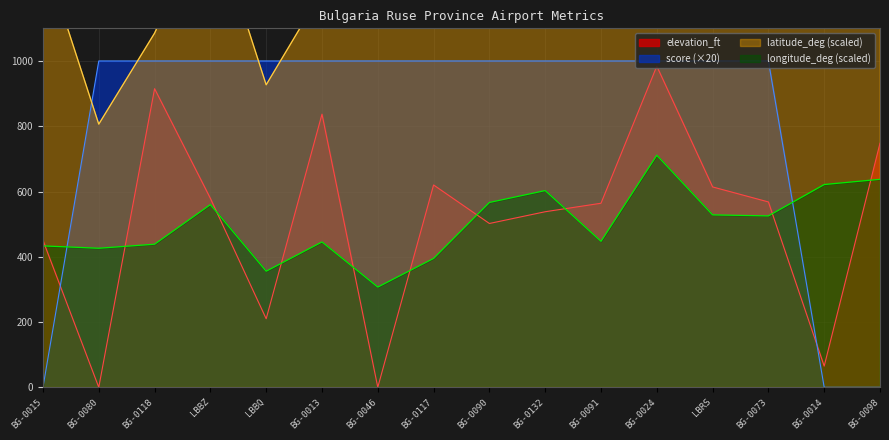

Read the elevation_ft value at BG-0098.

748.0